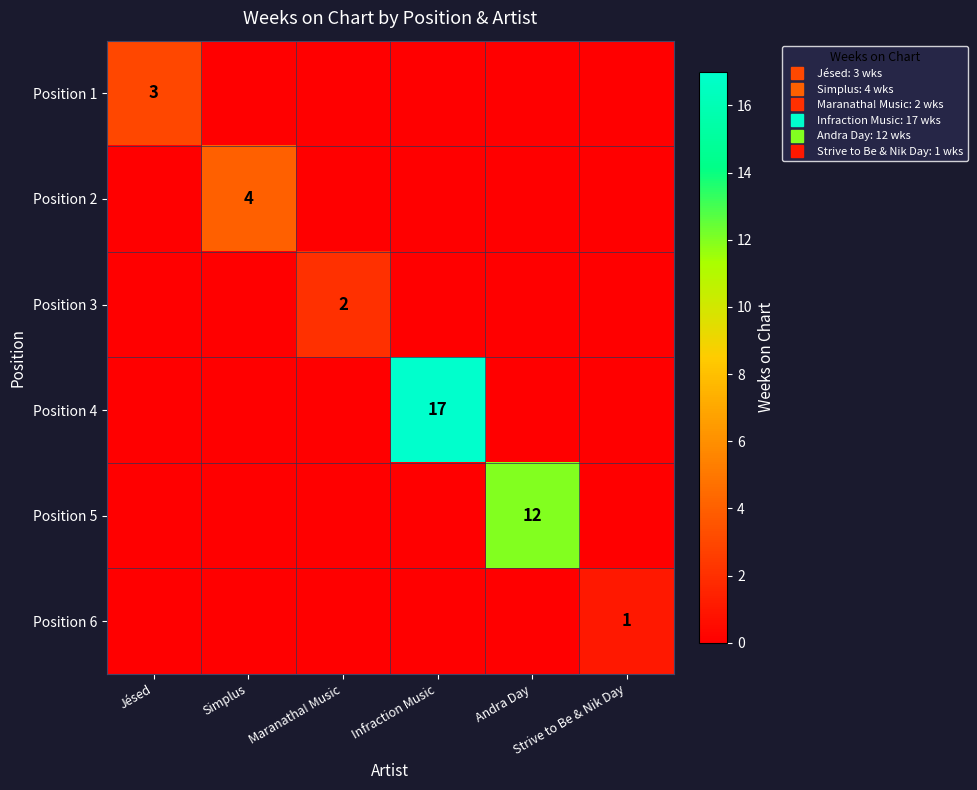

Which category has the highest value across all series?

Infraction Music